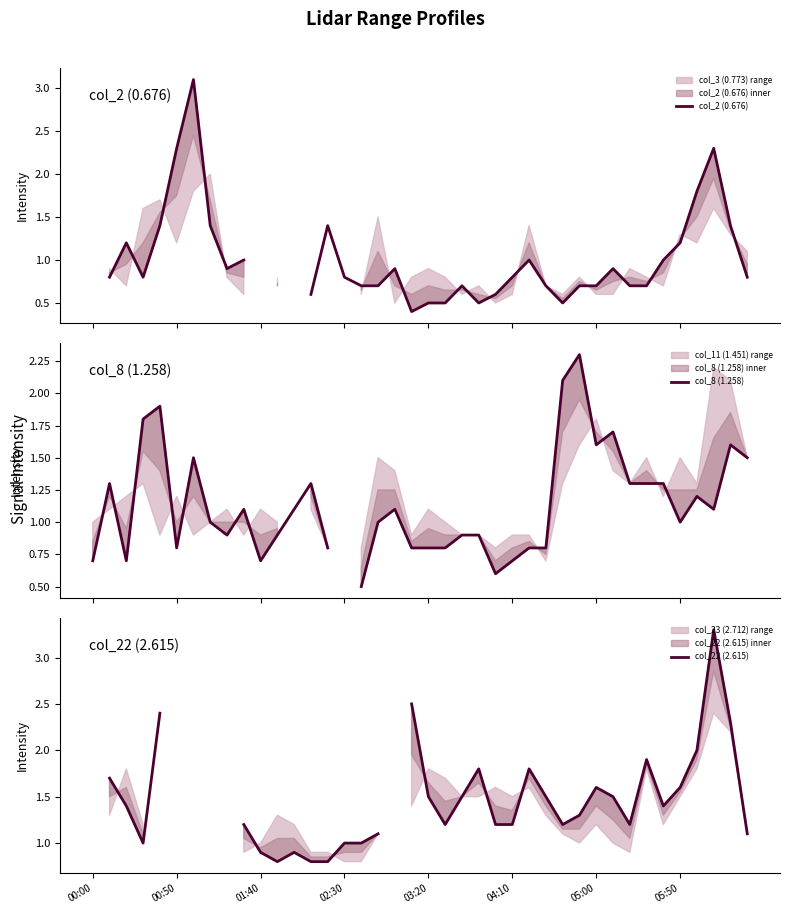

How many series are shown in this chart?

3